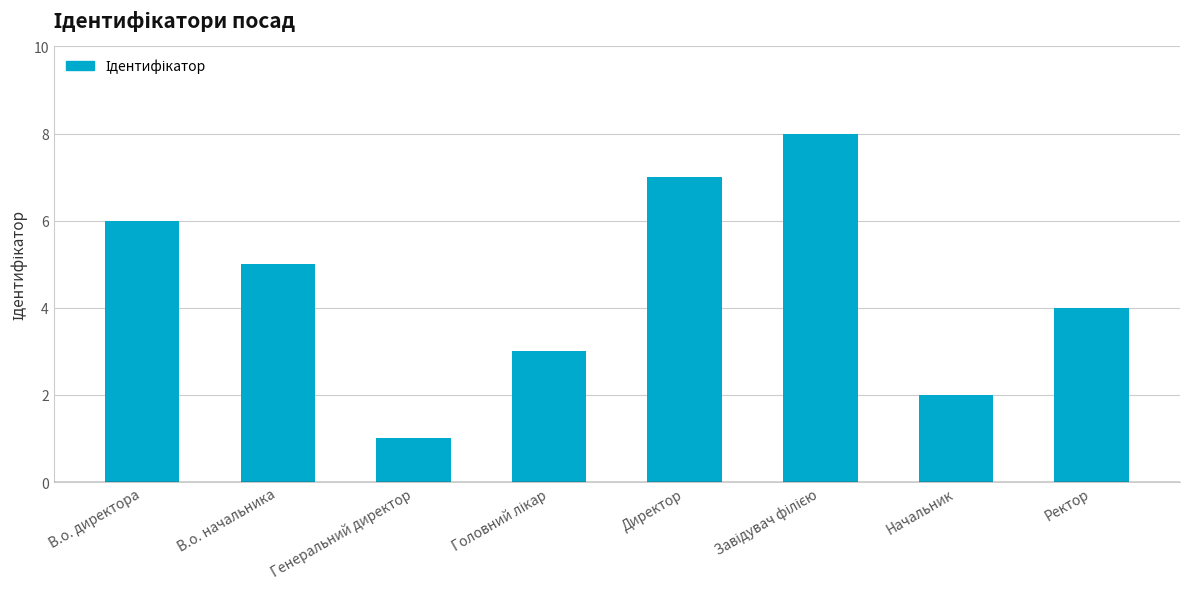

Count the values in the range 3 to 7.

5